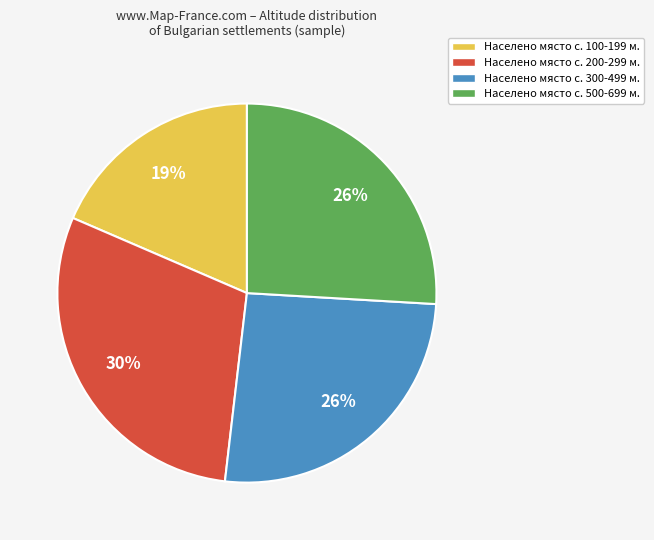

How many segments does this pie chart have?

4